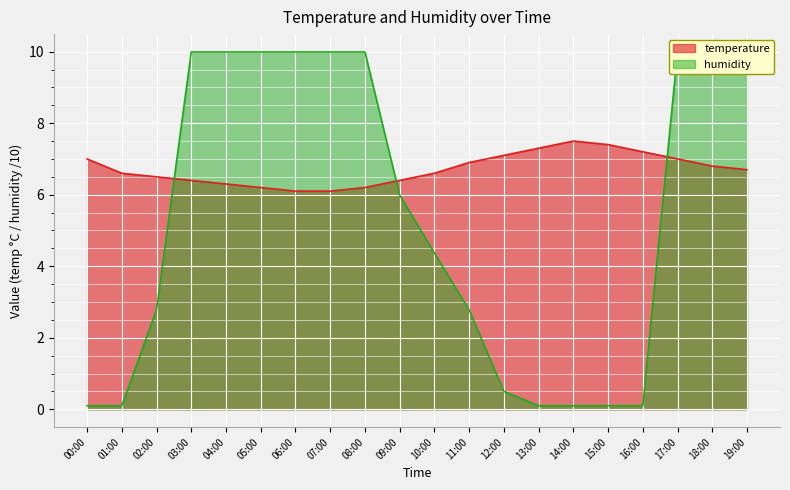

Which category has the lowest value in the temperature series?

06:00